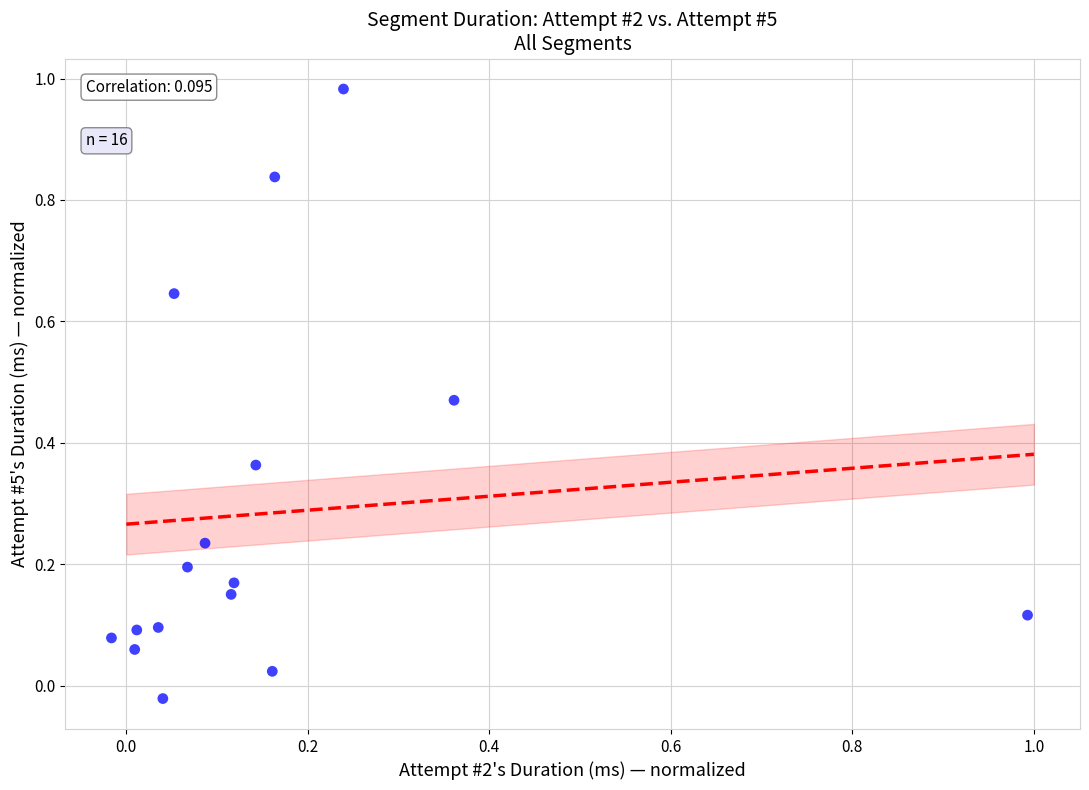

How many points are shown in the scatter plot?

16